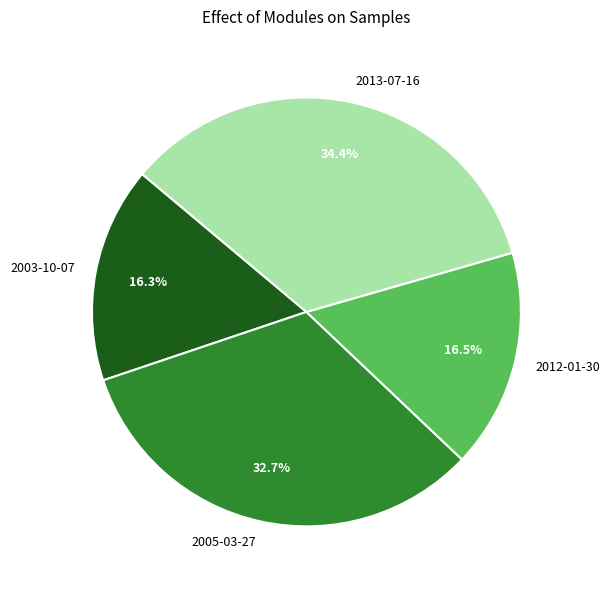

Is it true that 2005-03-27 is 33% of the pie?

True